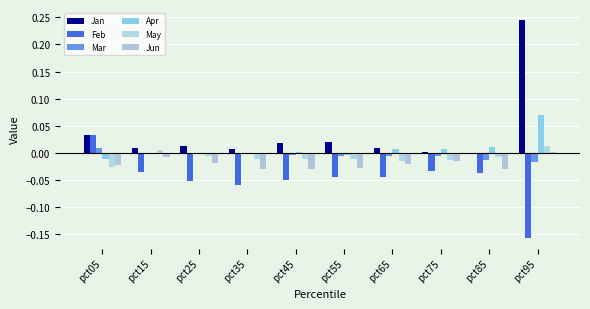

How many categories are shown in the chart?

10